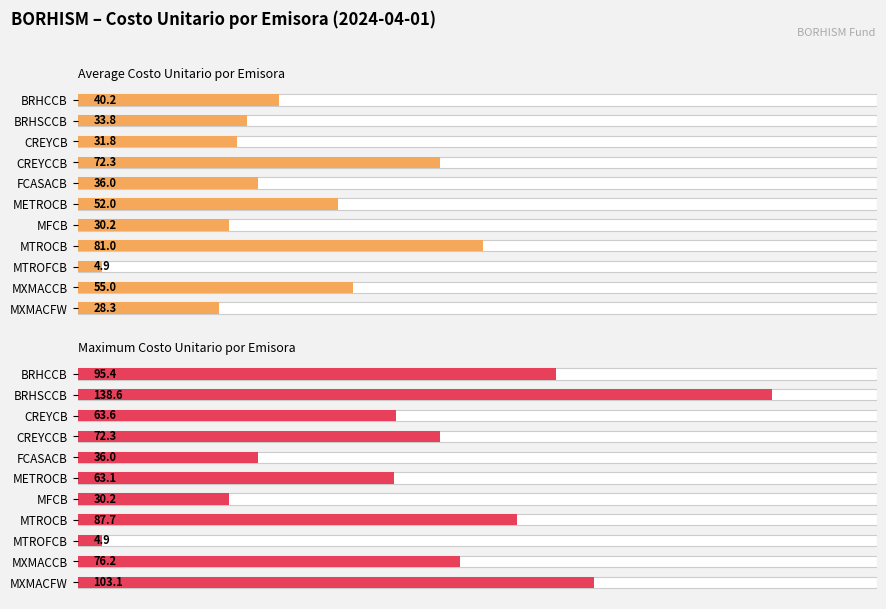

What is the greatest value displayed?

138.6